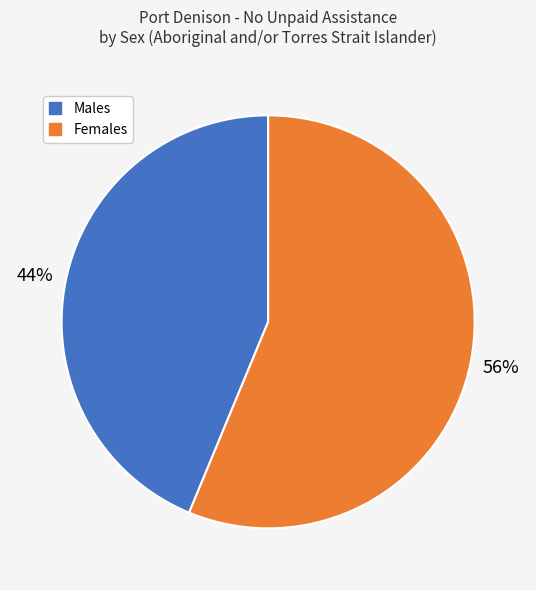

Is there any slice that represents more than half of the pie?

Yes